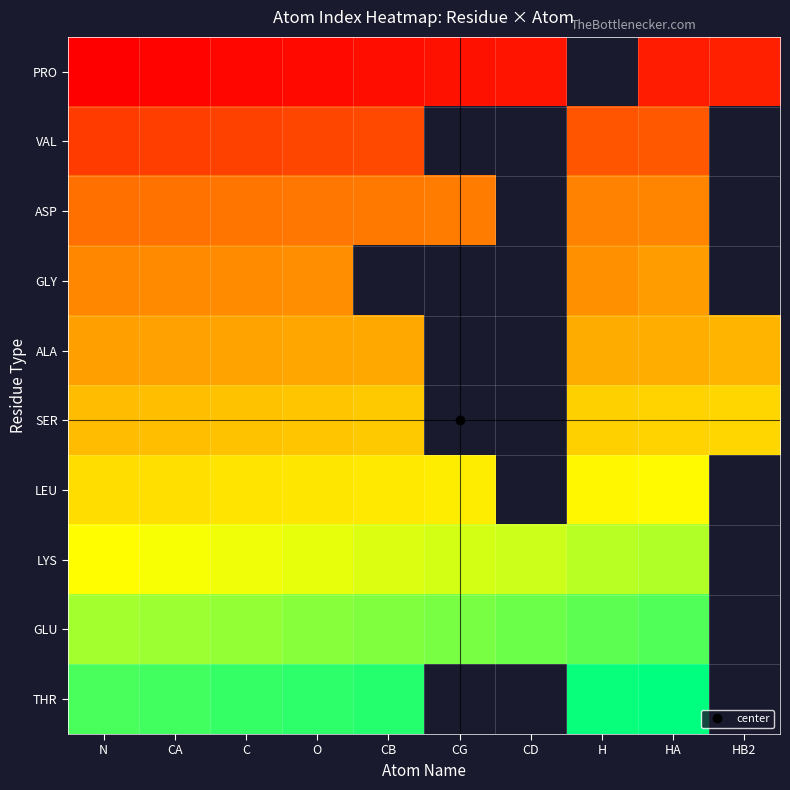

The SER series shows 39.2 at CA. True or false?

False